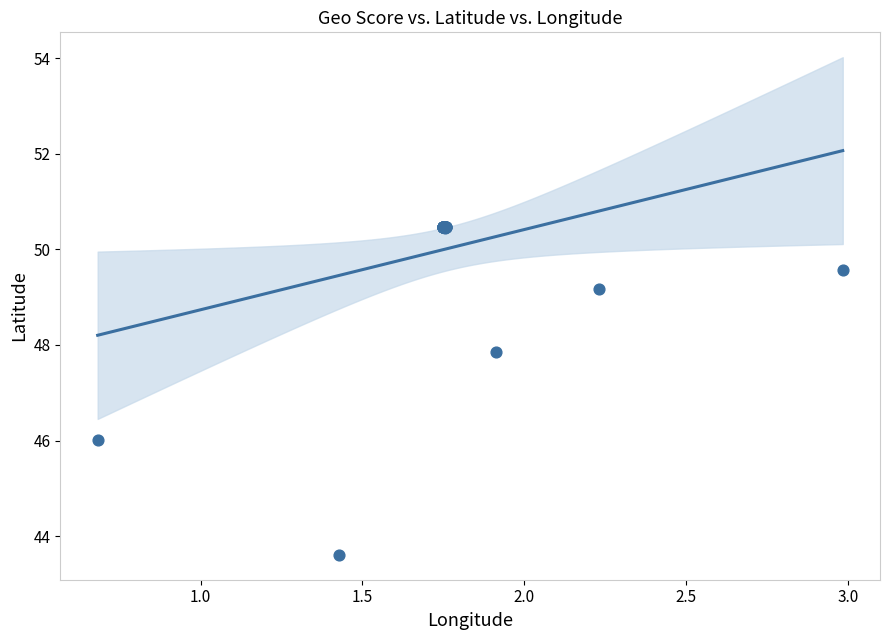

What Y value in the scatter plot is closest to 47?

47.9